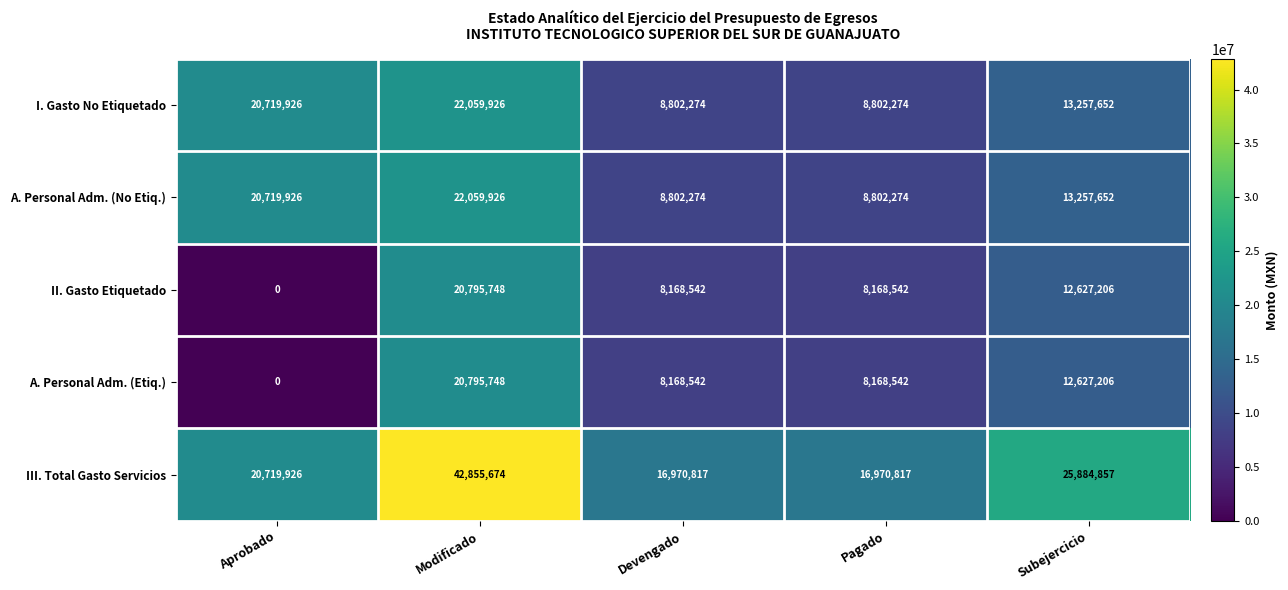

Count the number of data series in this chart.

5